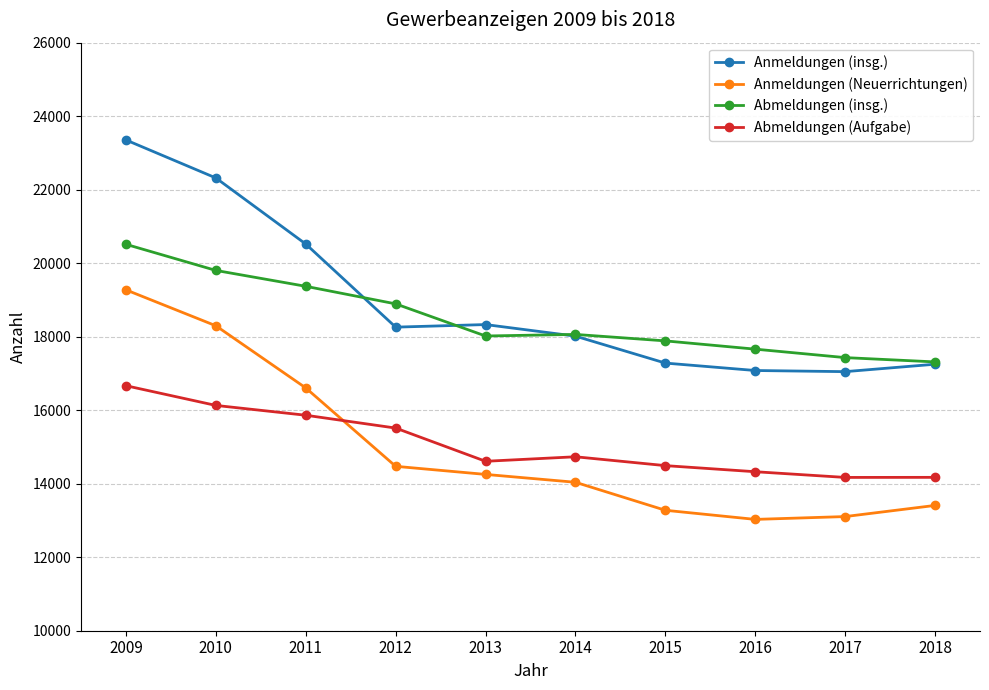

In Abmeldungen (insg.), how many points are higher than both neighbors (excluding endpoints)?

1